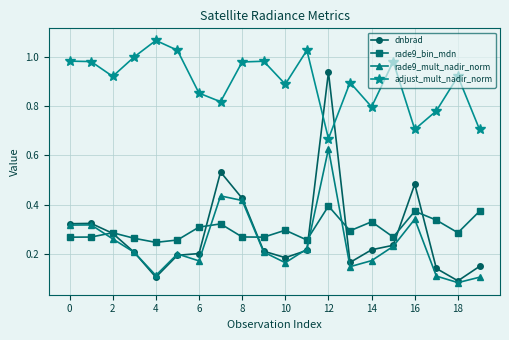

Which series has the widest spread of values?

dnbrad